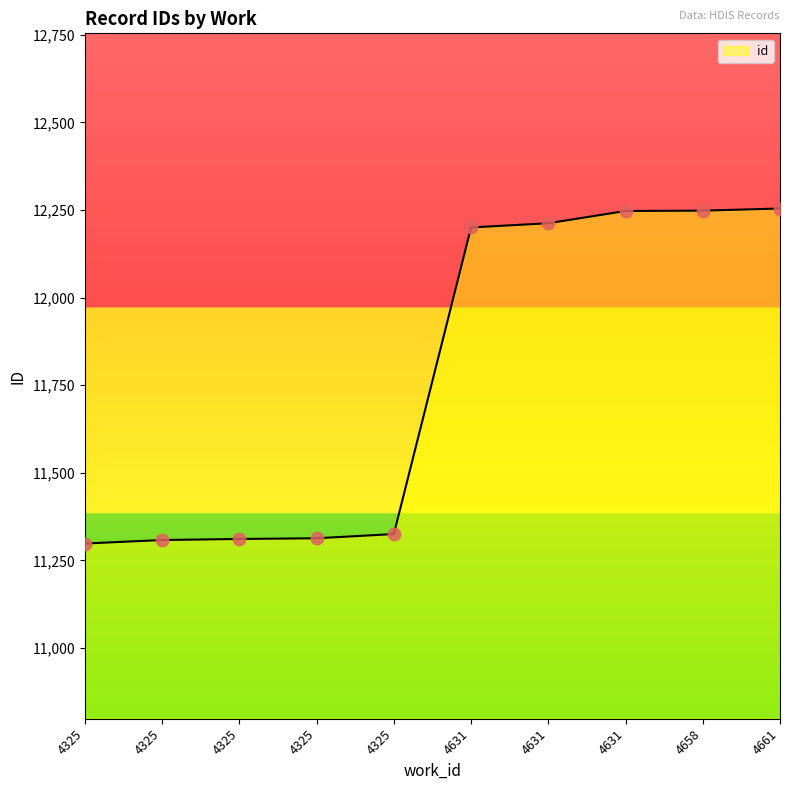

Approximately how many times larger is the value at 4325 compared to 4631?

0.9